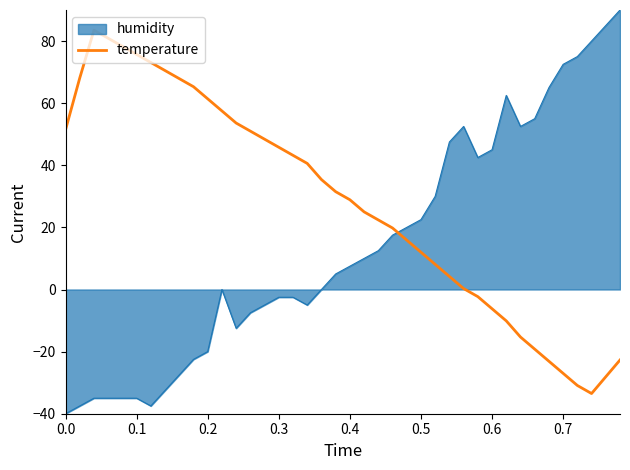

What is the maximum value shown in the chart?

90.0